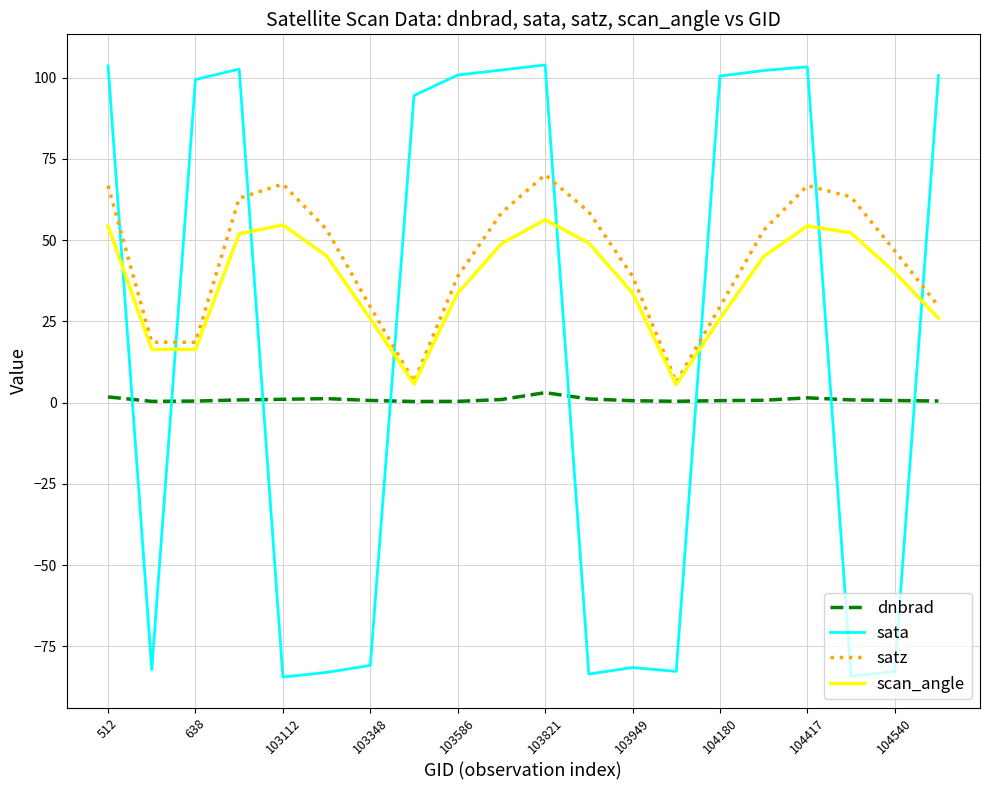

How many lines are shown in the chart?

4